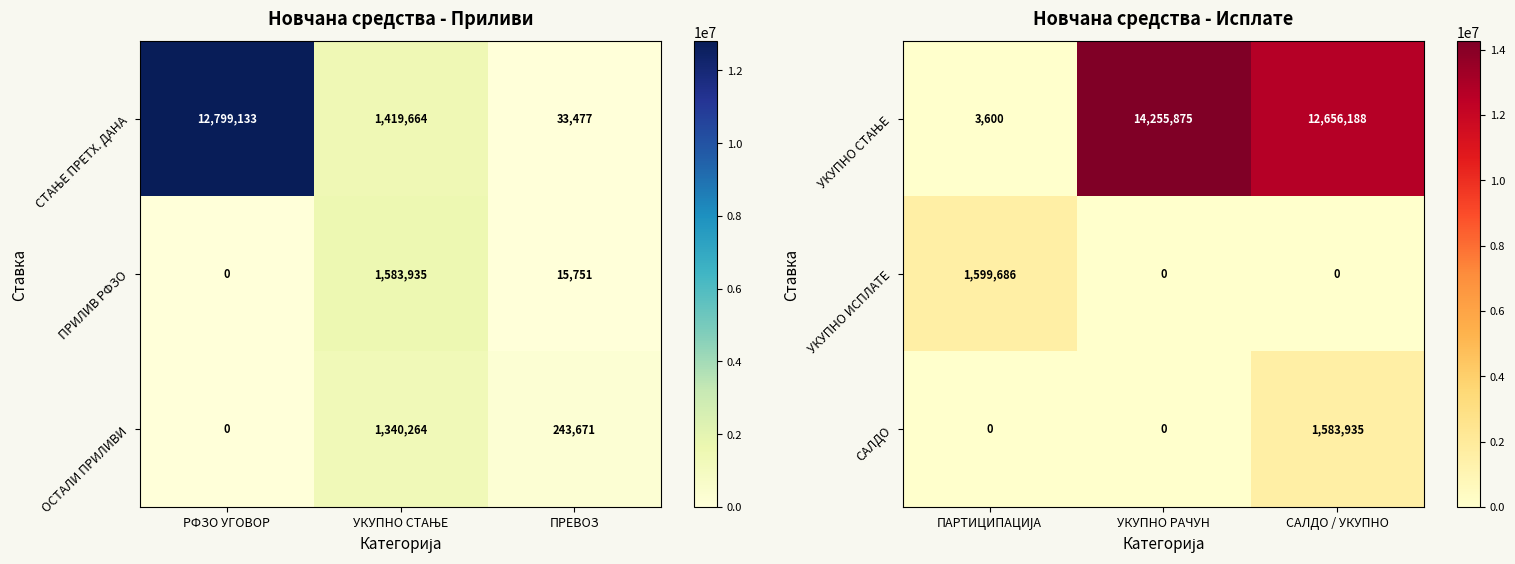

What is the highest value of the УКУПНО ИСПЛАТЕ series?

1599686